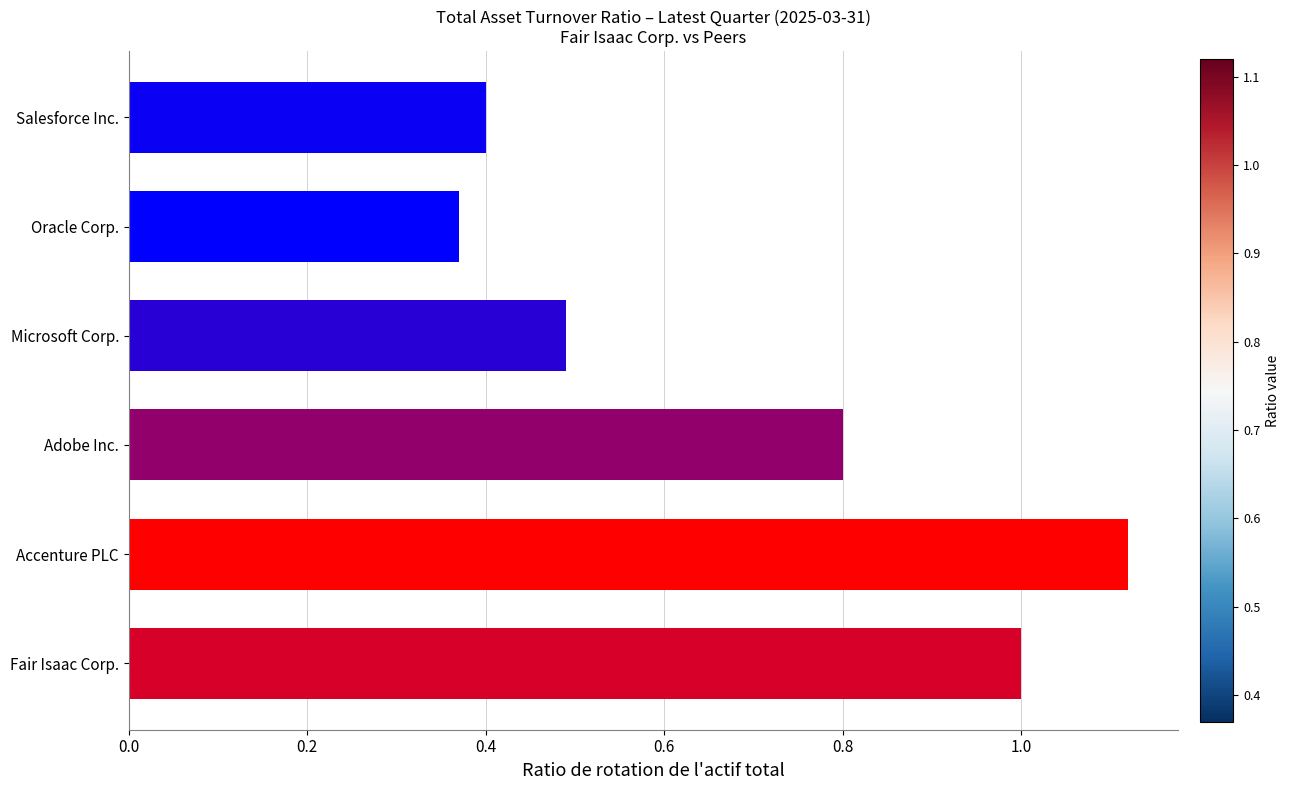

Which label corresponds to the smallest value in the chart?

Oracle Corp.